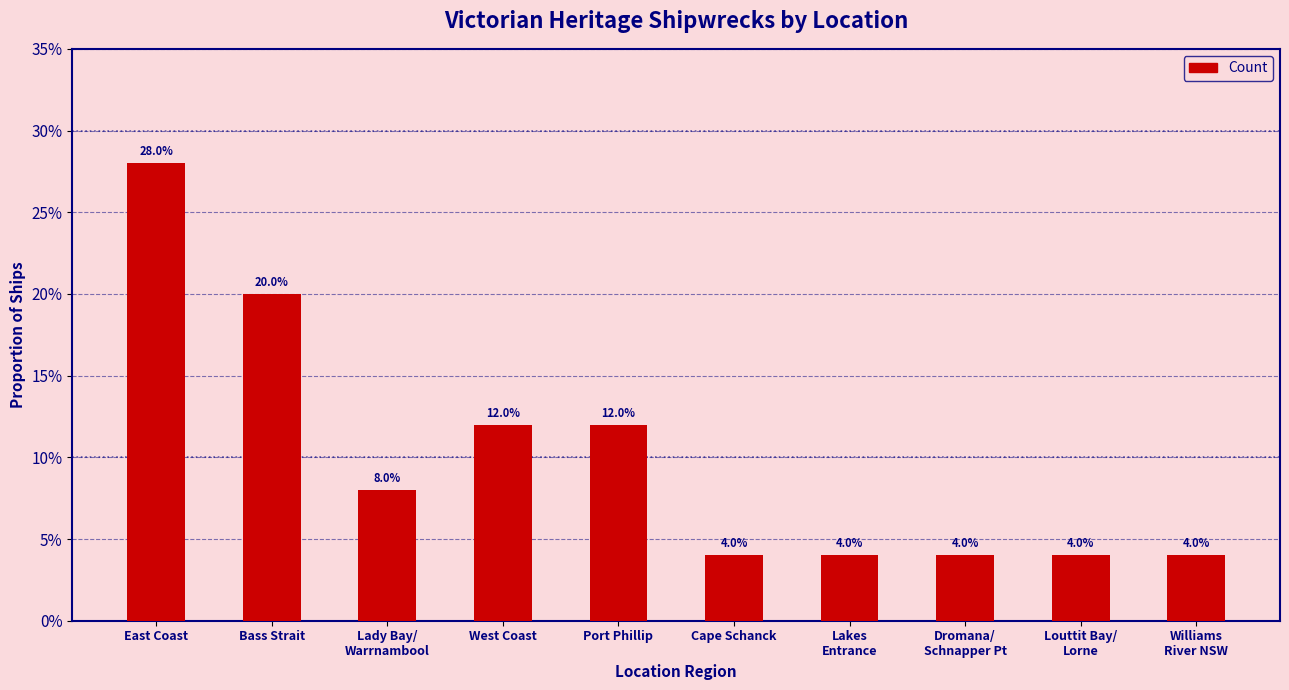

Does the chart contain any negative values?

No